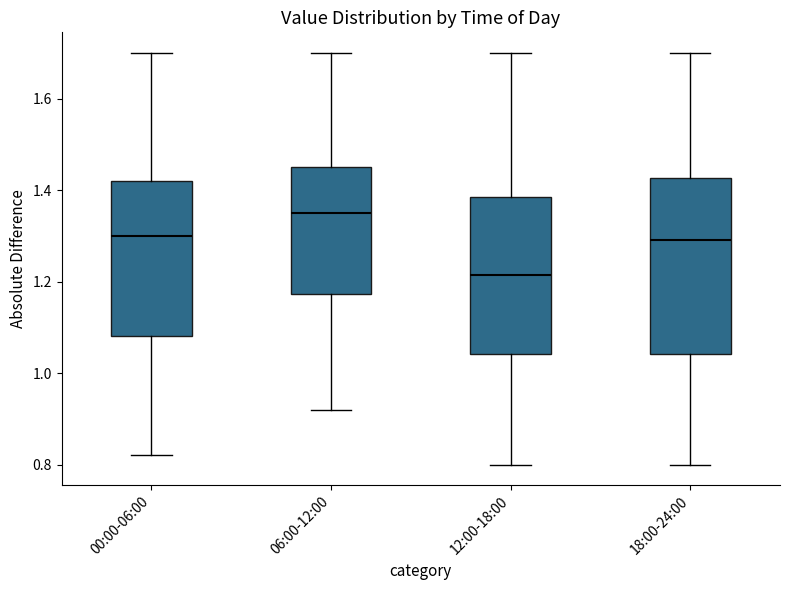

Which box is the tallest, from its lower edge to its upper edge?

18:00-24:00